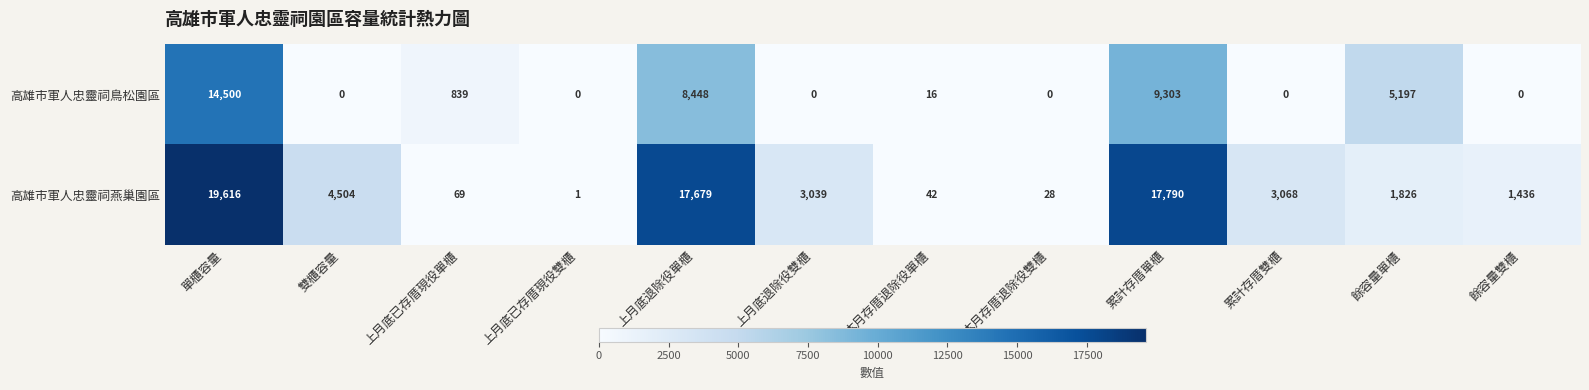

At which label does 高雄市軍人忠靈祠燕巢園區 first exceed 3039?

單櫃容量